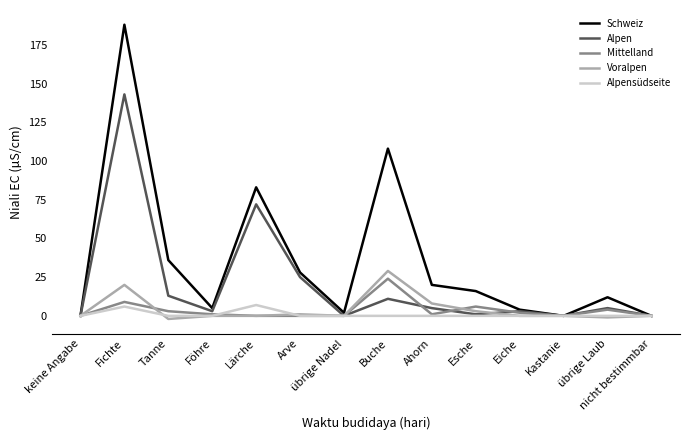

What are all the series names shown in the legend?

Schweiz, Alpen, Mittelland, Voralpen, Alpensüdseite